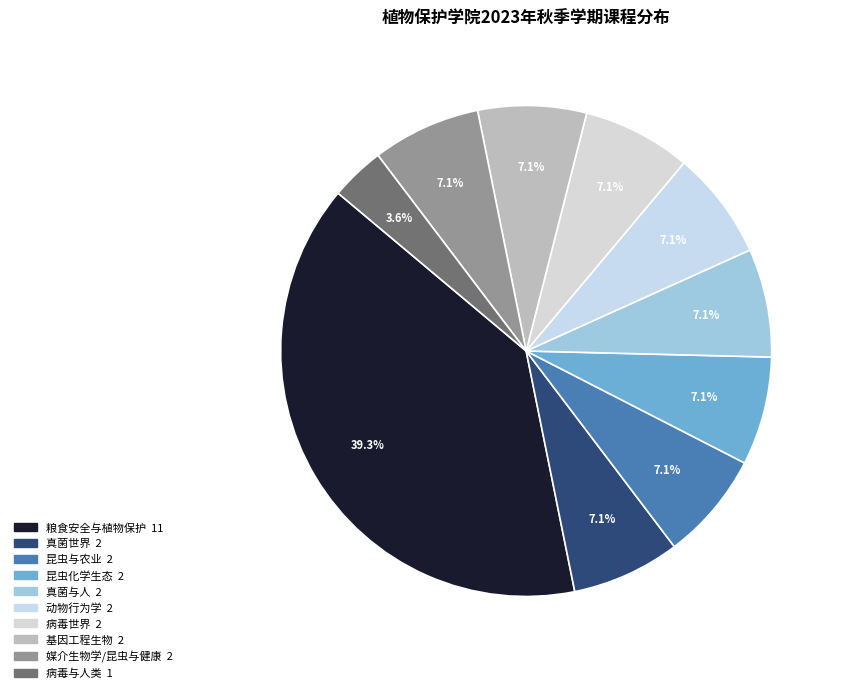

How many segments does this pie chart have?

10